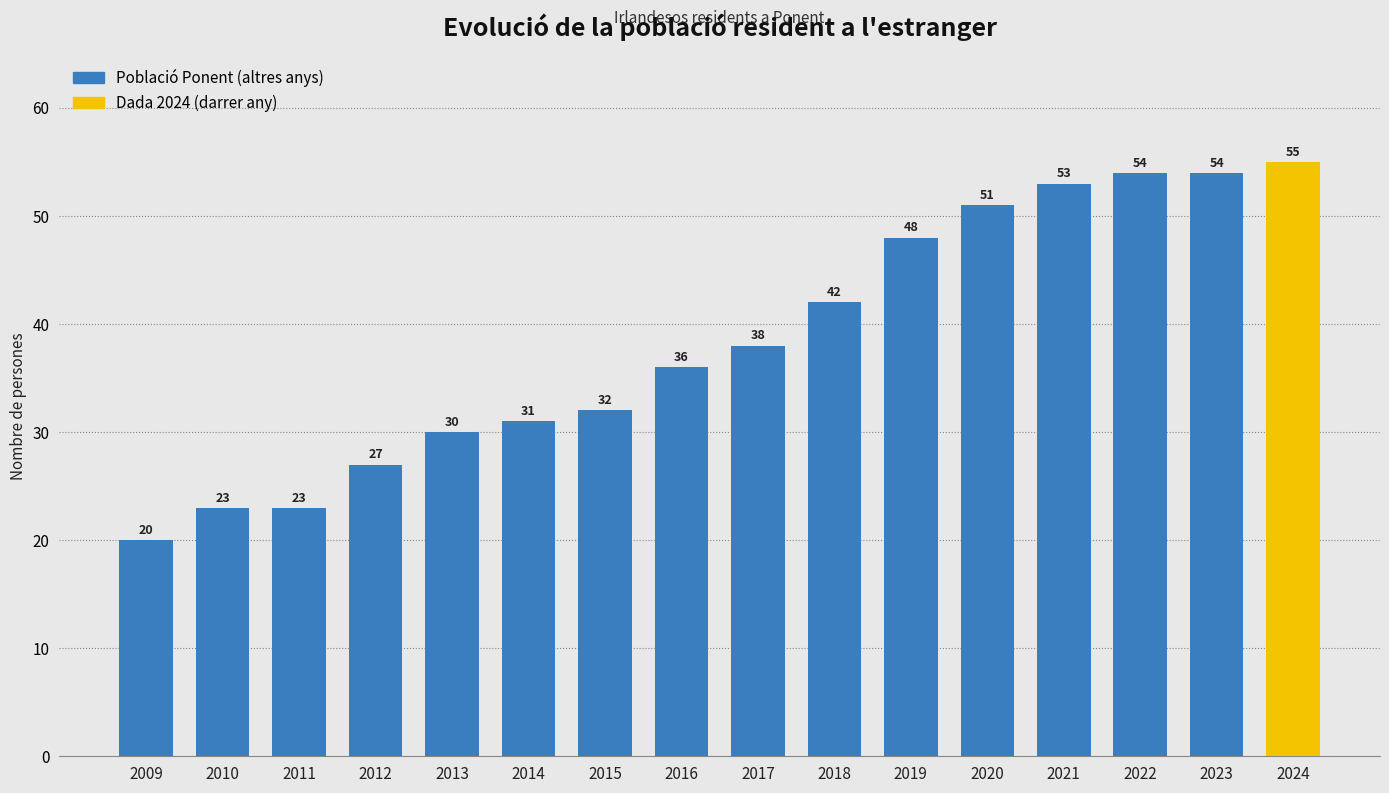

What is the change in value from 2010 to 2019?

+25